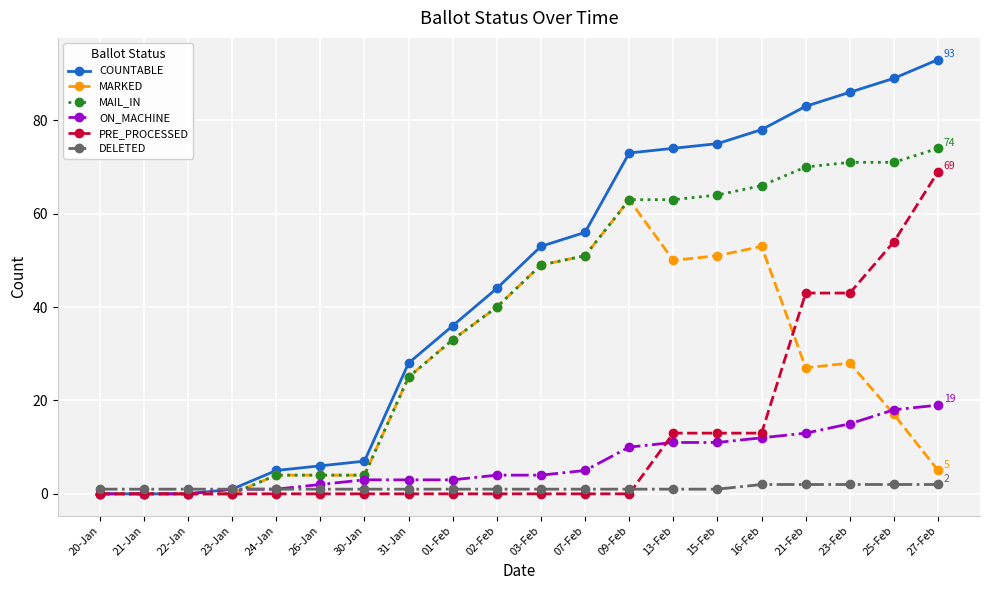

What are all the series names shown in the legend?

COUNTABLE, MARKED, MAIL_IN, ON_MACHINE, PRE_PROCESSED, DELETED